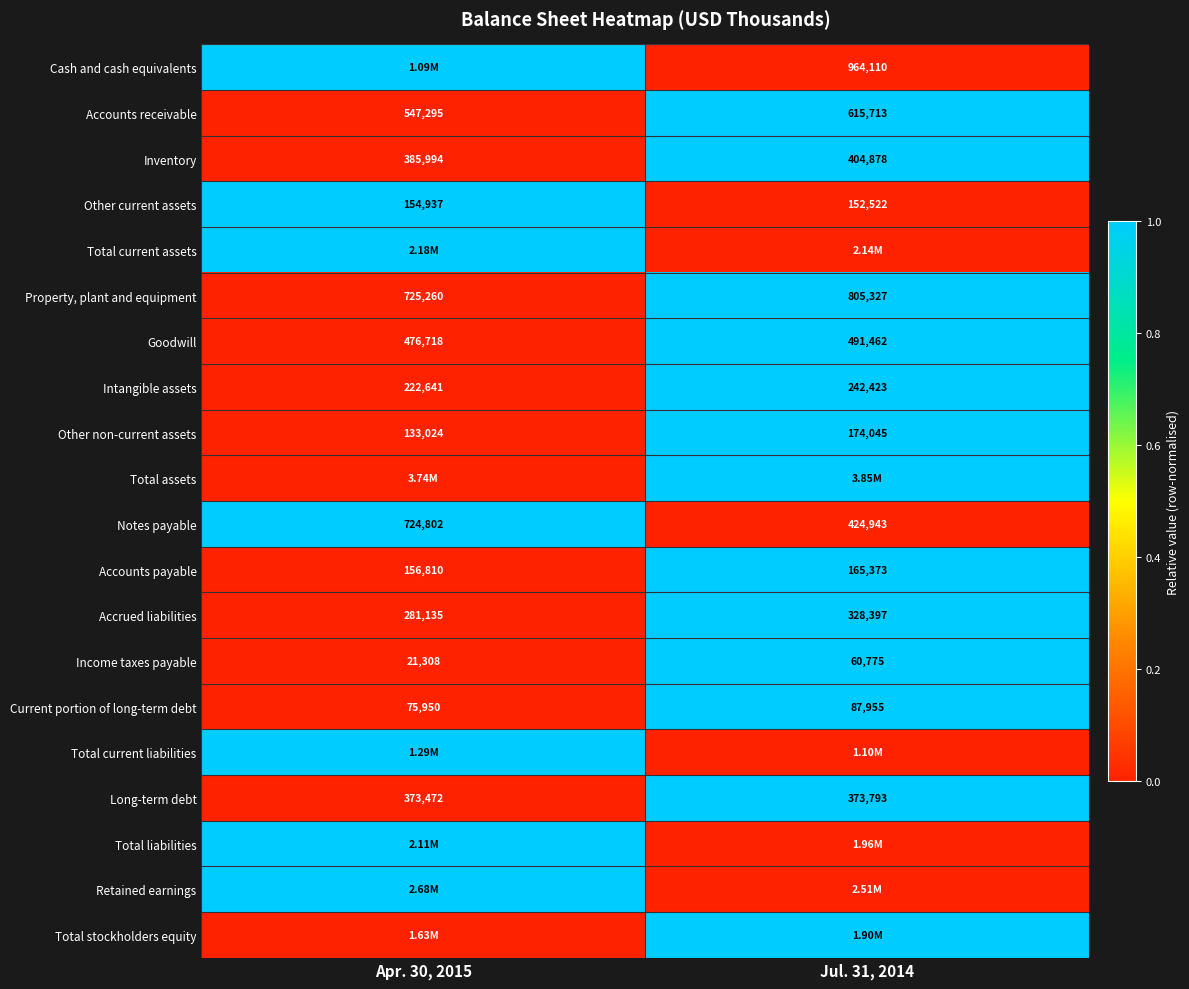

What is the difference between the Accounts payable values at Jul. 31, 2014 and Apr. 30, 2015?

8563